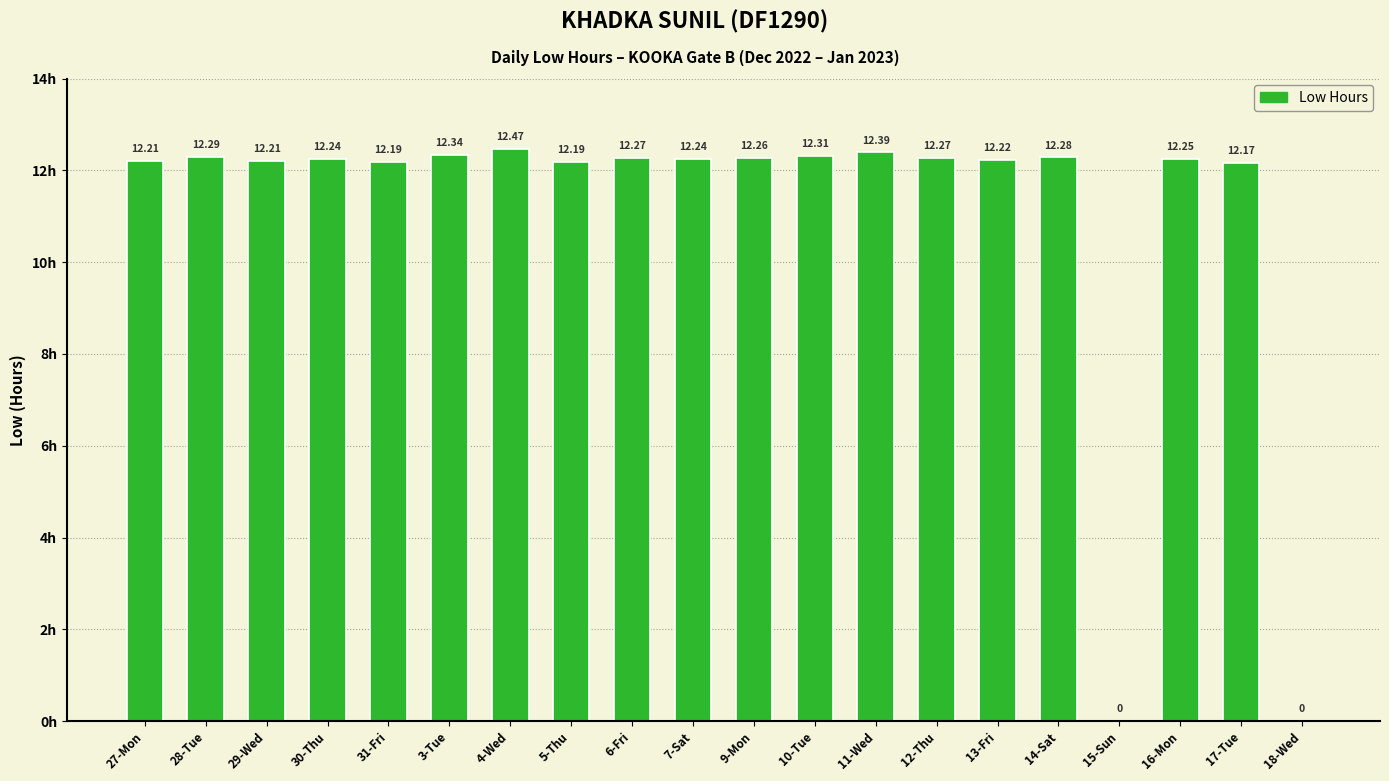

What is the average value?

11.0